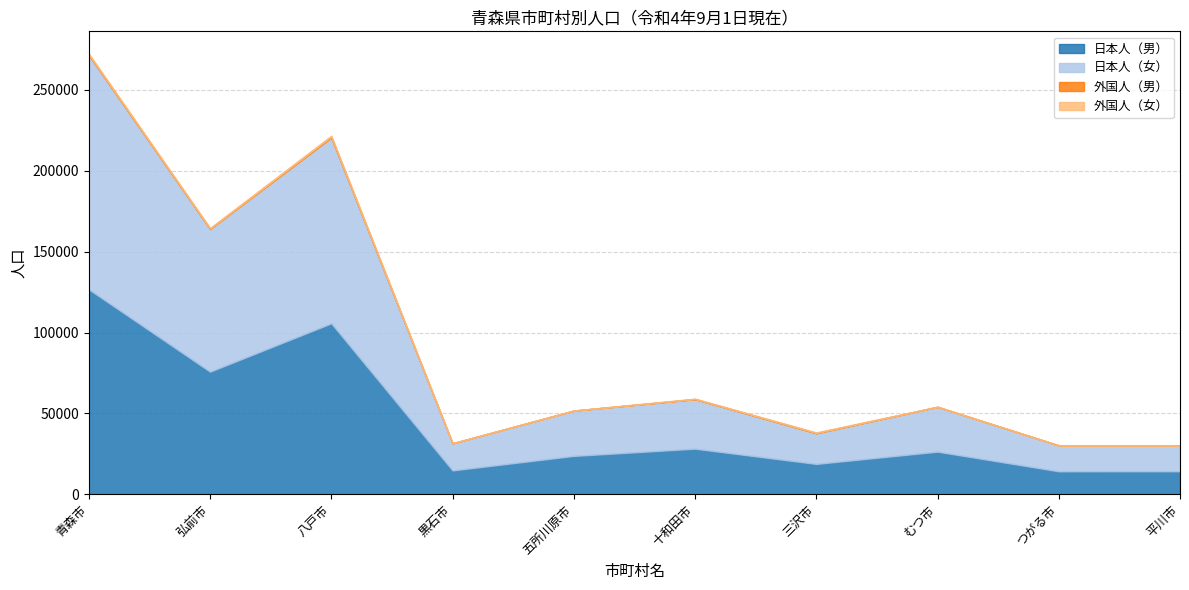

What is the sum of all 日本人（女） values?

501578